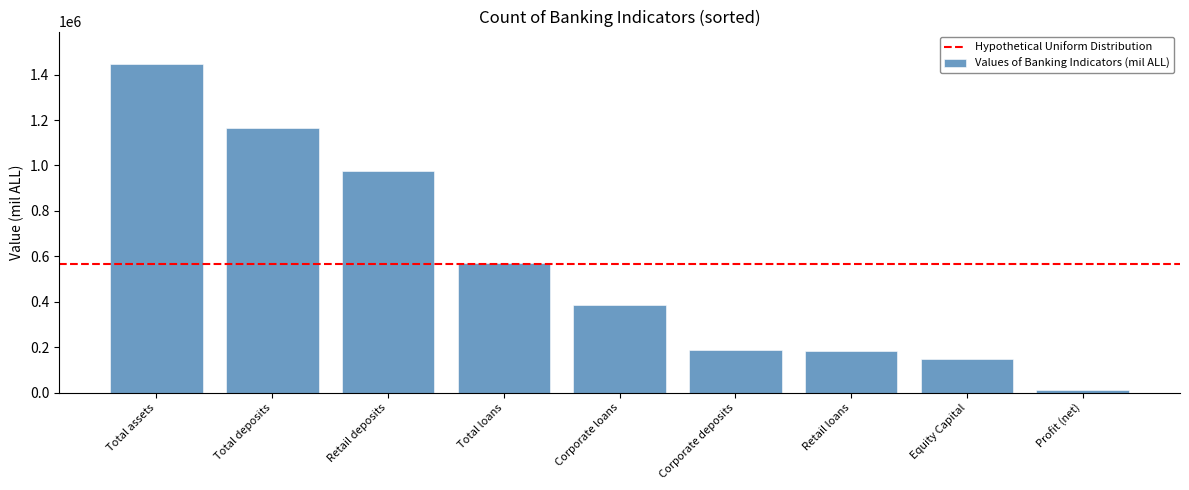

Where is the data nearest to the value 729402?

Total loans